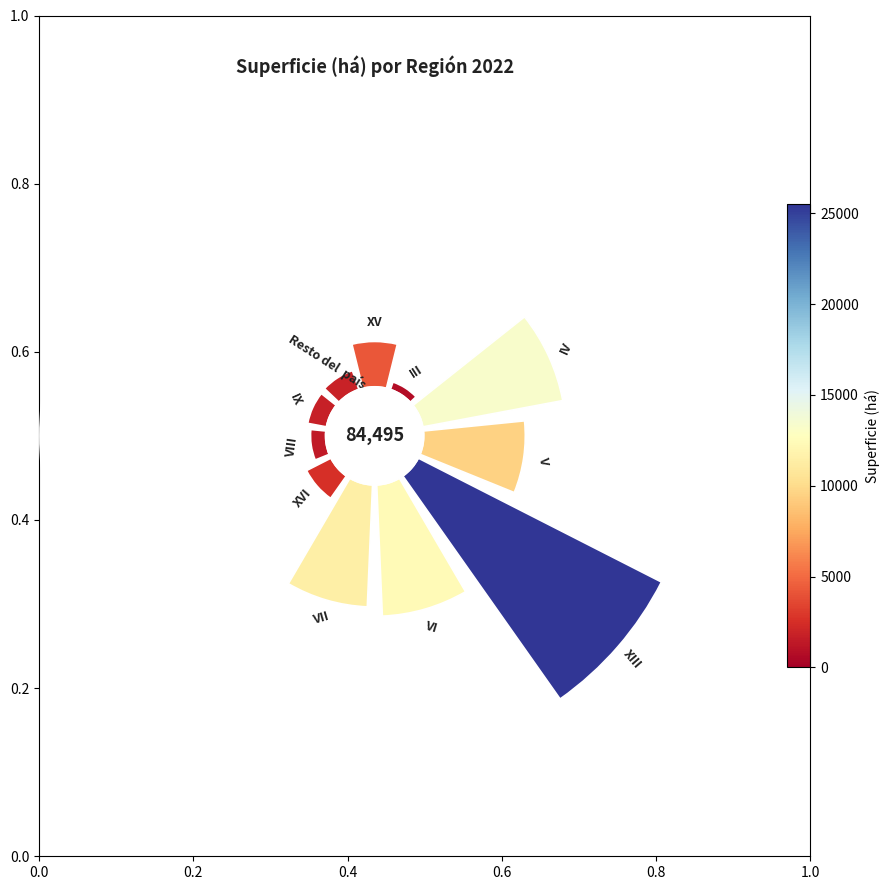

Is there any slice that represents more than half of the pie?

No